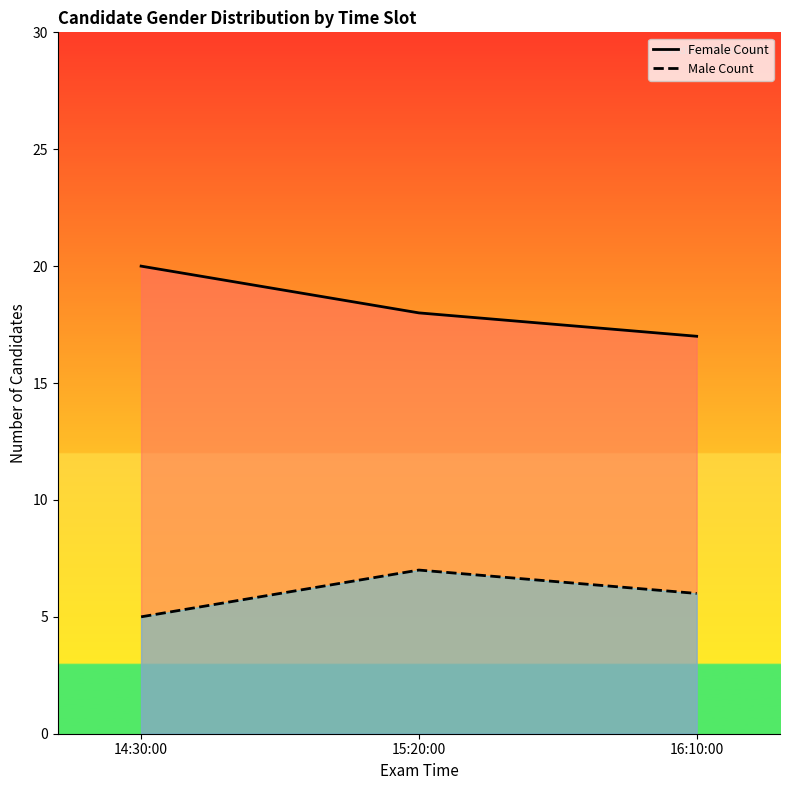

At which label does Female Count reach its peak?

14:30:00